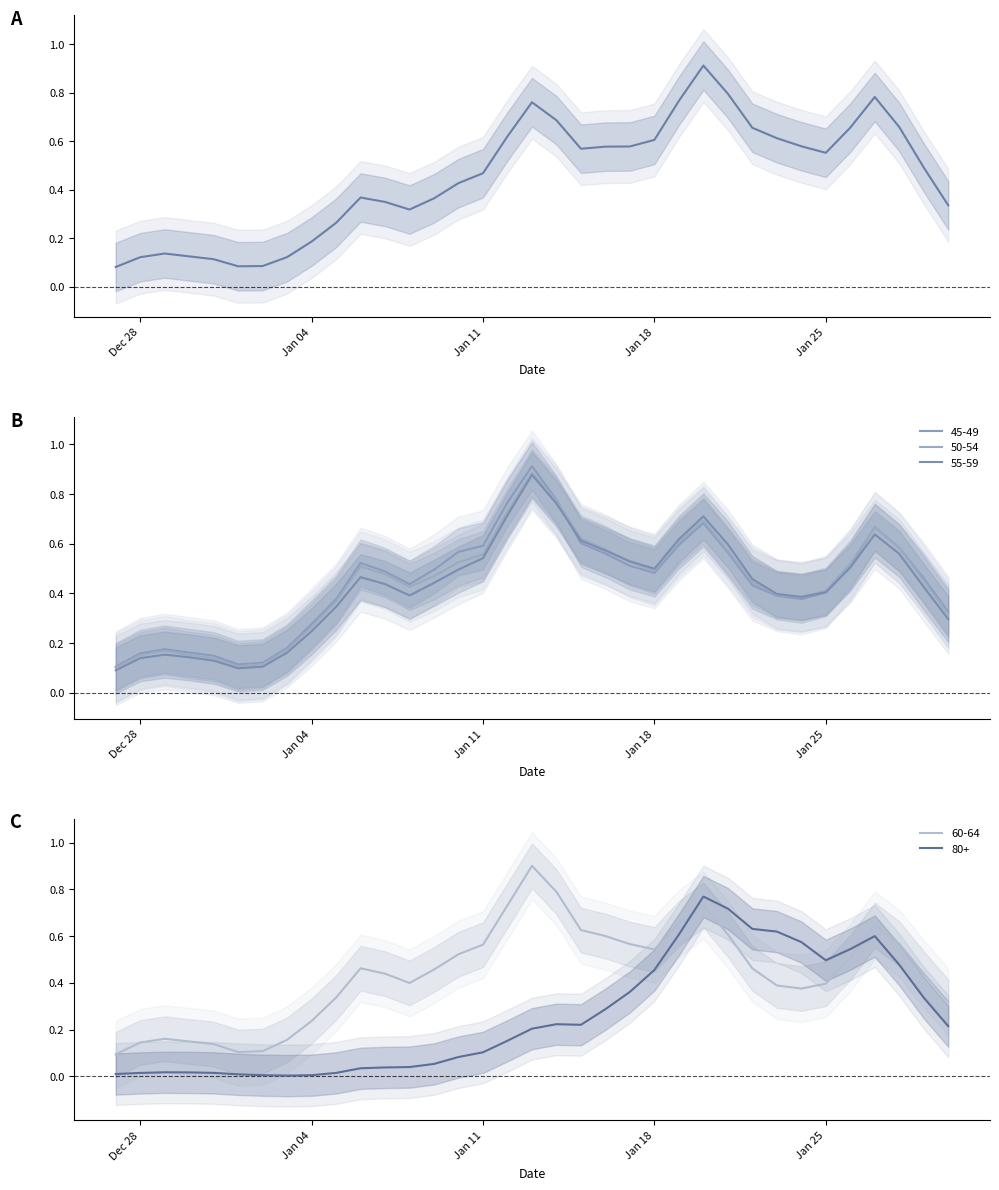

How many intersections are there between 80+ and 60-64?

2